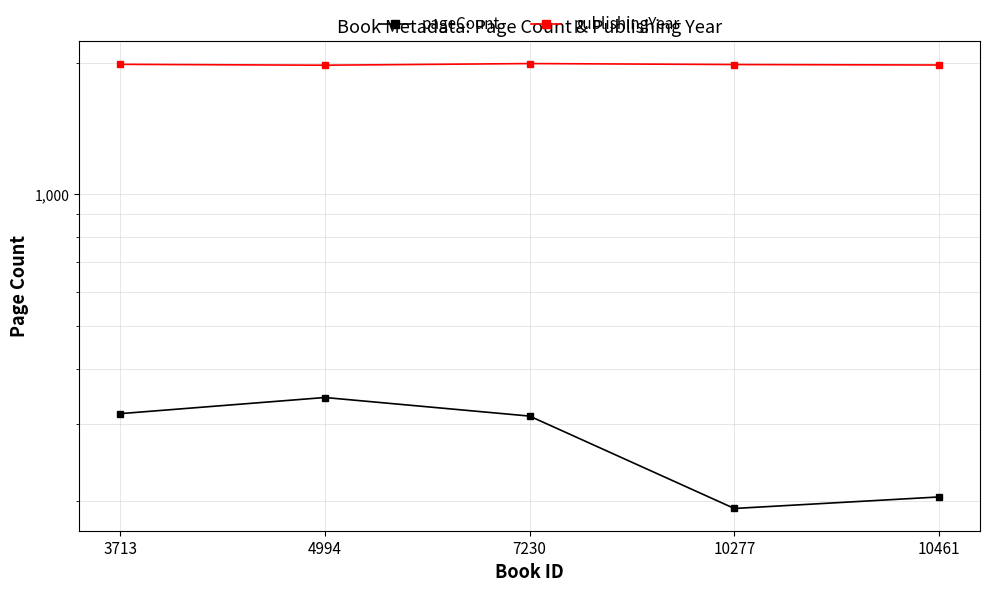

Is this an area chart (filled region under the line)?

No